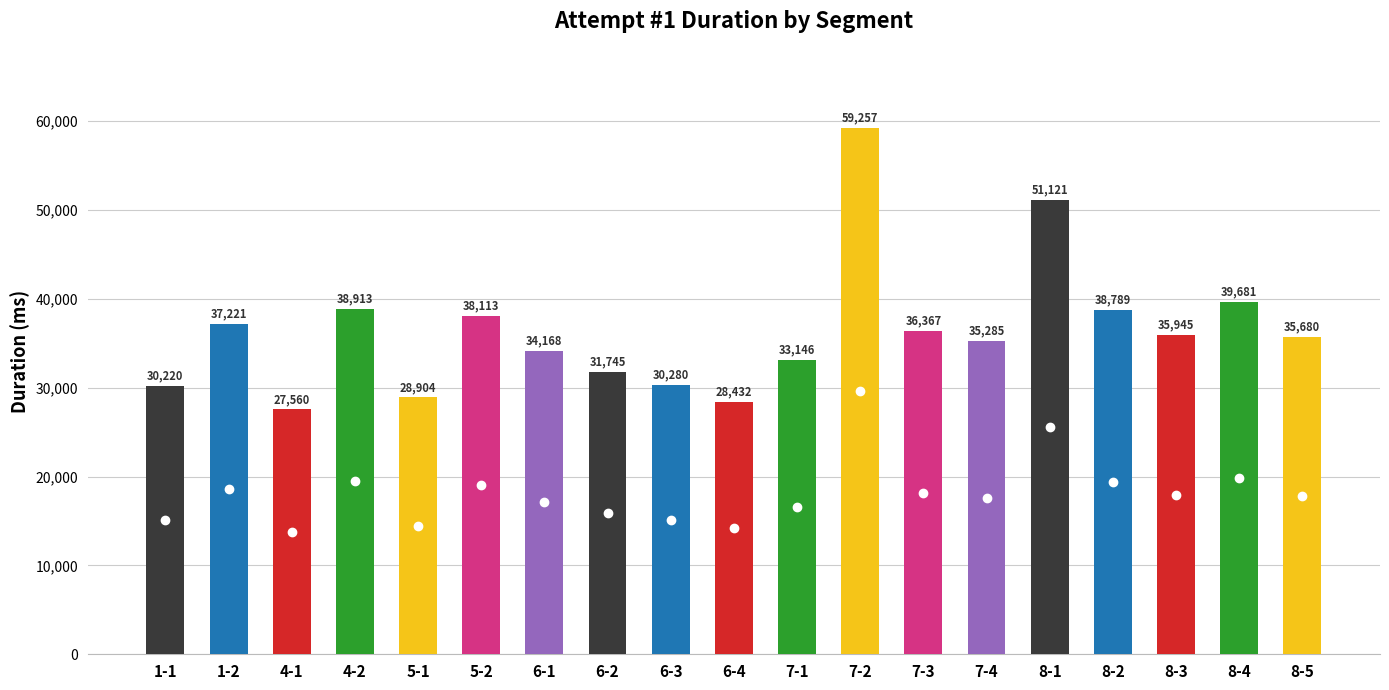

What is the change in value from 6-3 to 8-5?

+5400